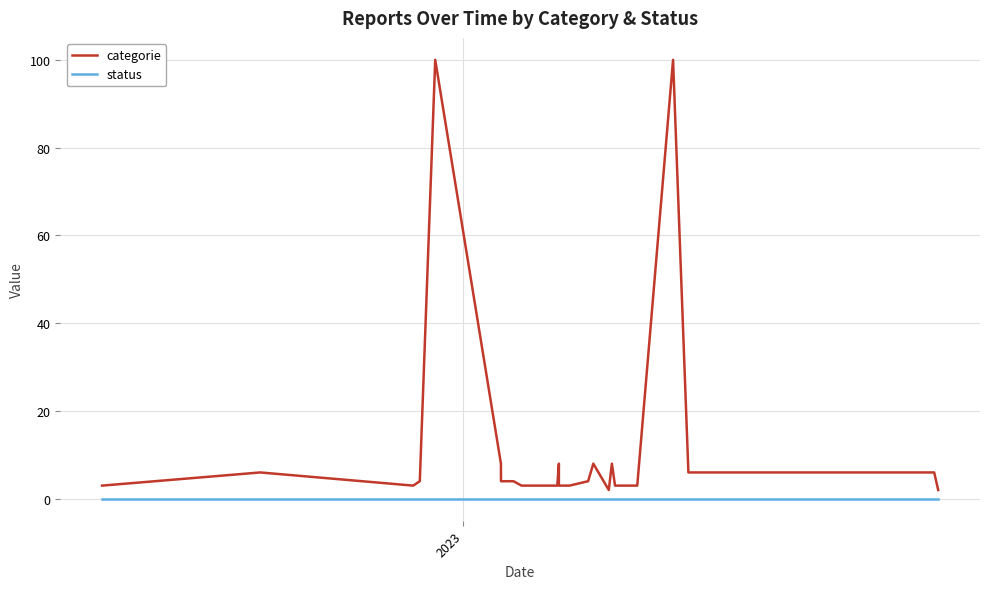

How many categories are shown in the chart?

30